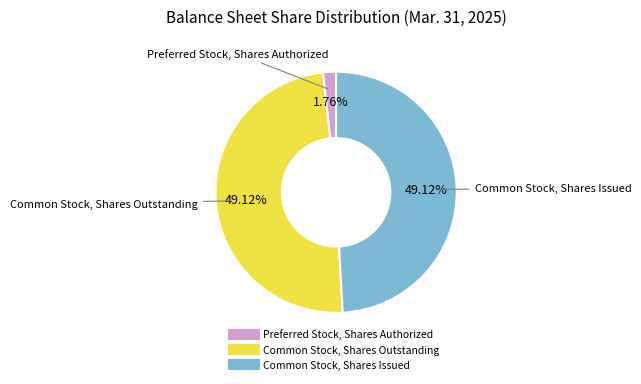

To the nearest percent, what portion does Common Stock, Shares Outstanding represent?

49%